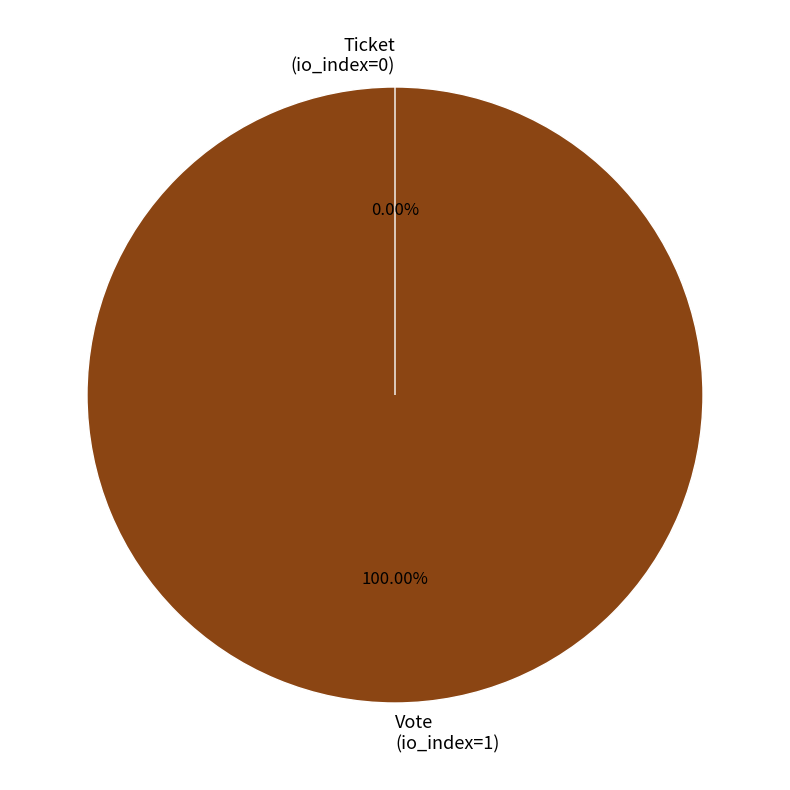

What is the change in value from Vote
(io_index=1) to Ticket
(io_index=0)?

-1